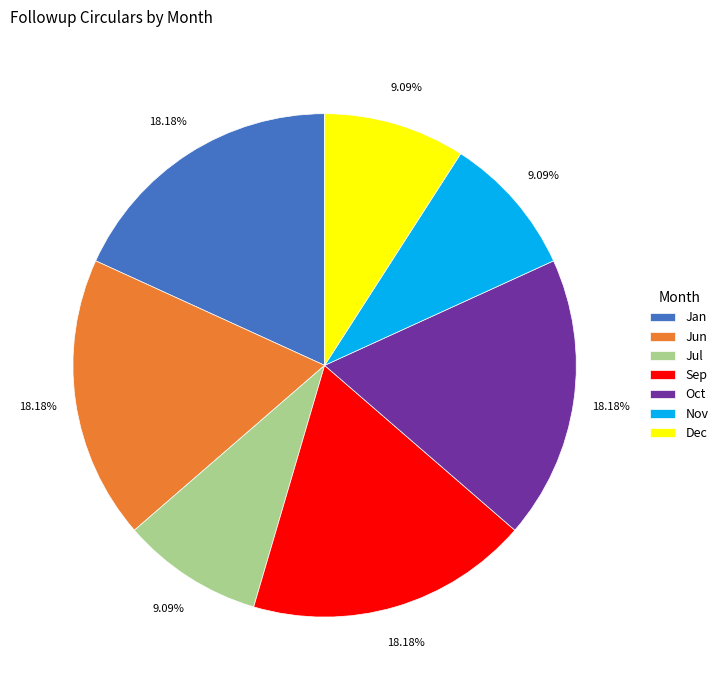

Which has a higher value, Sep or Nov?

Sep